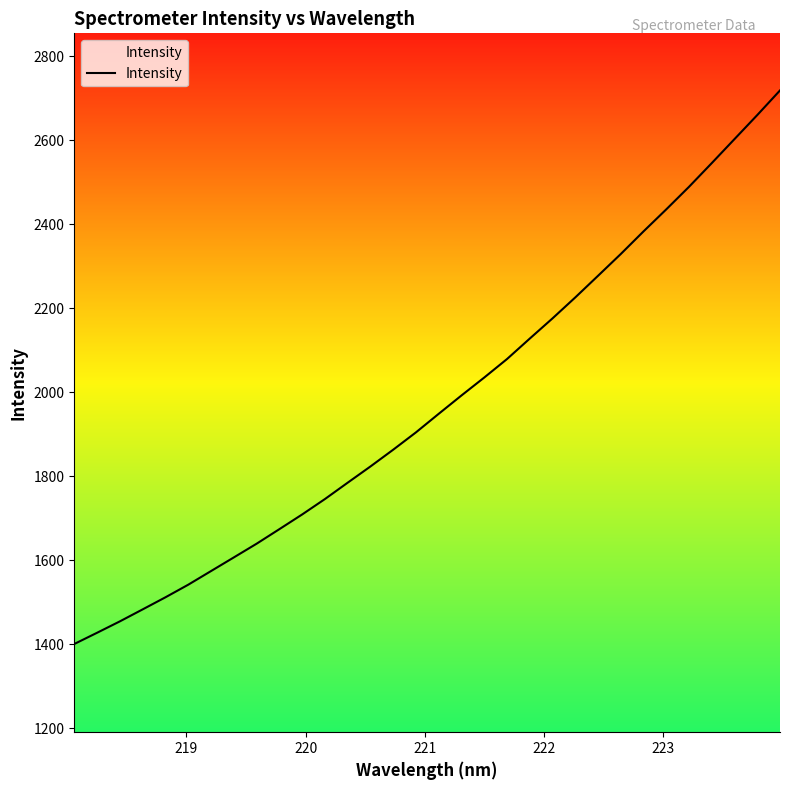

True or false: the data has more than 1 interior local peaks.

False